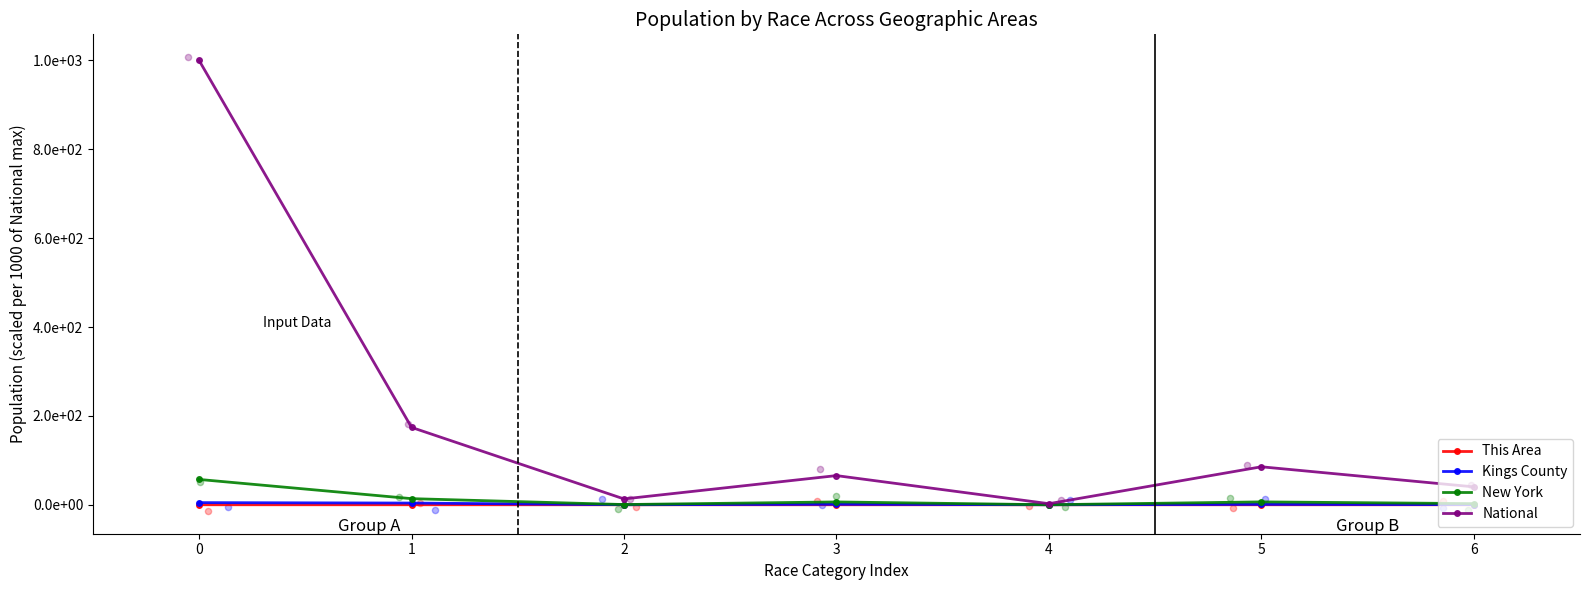

Which series has the widest spread of Y values?

National